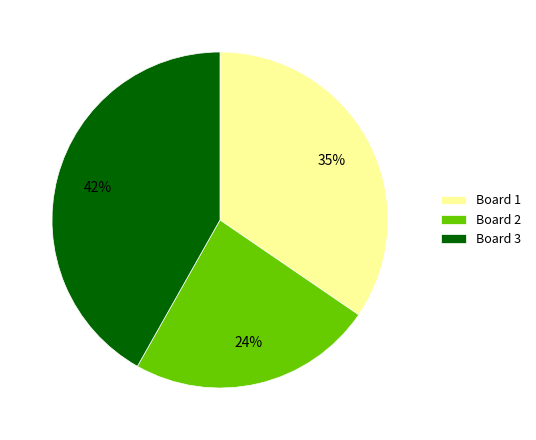

Is Board 2 the majority of the pie?

No